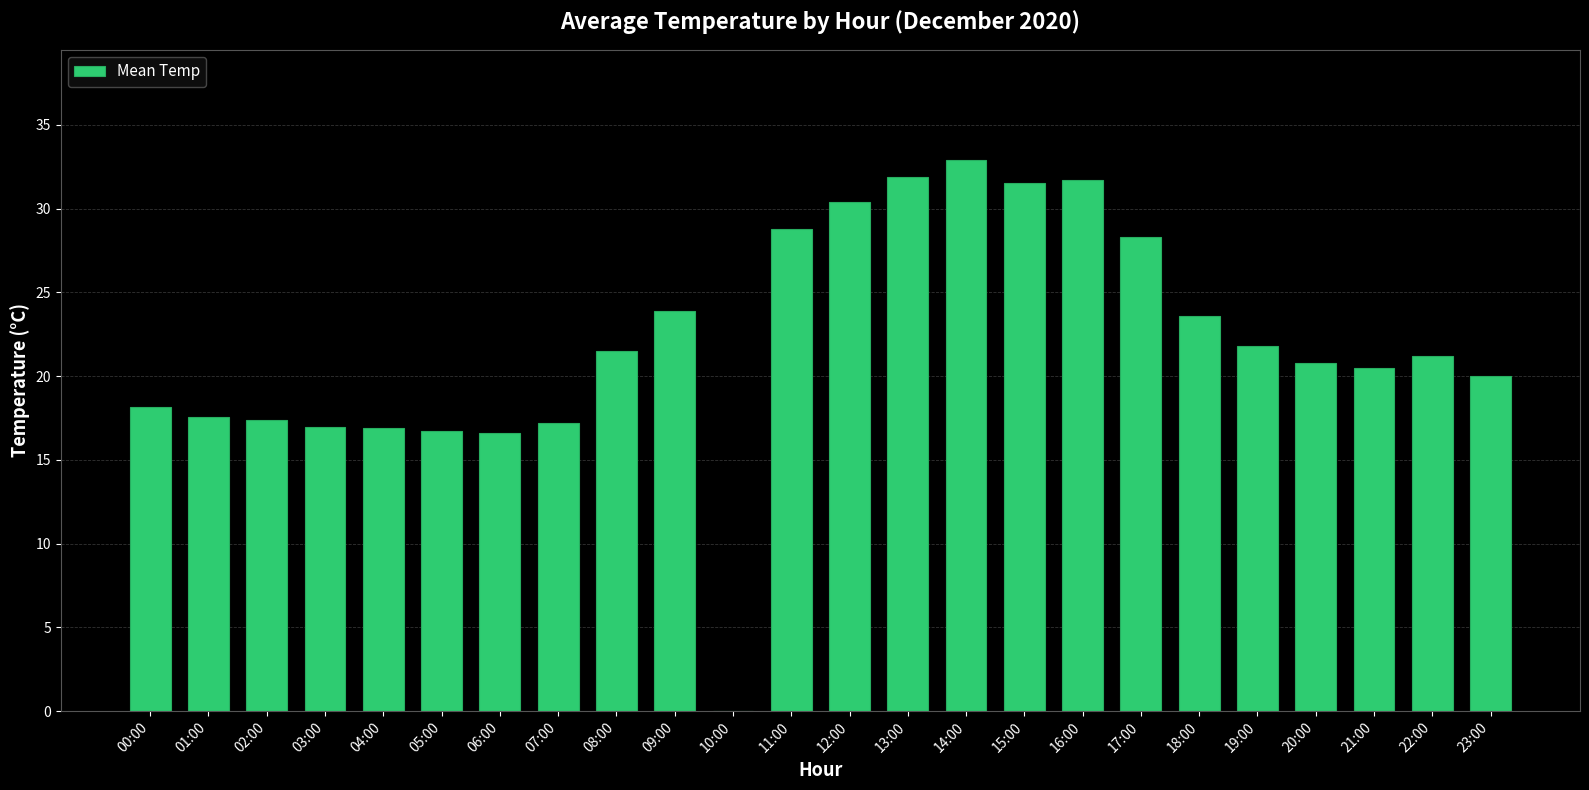

Between 08:00 and 23:00, which is larger?

08:00